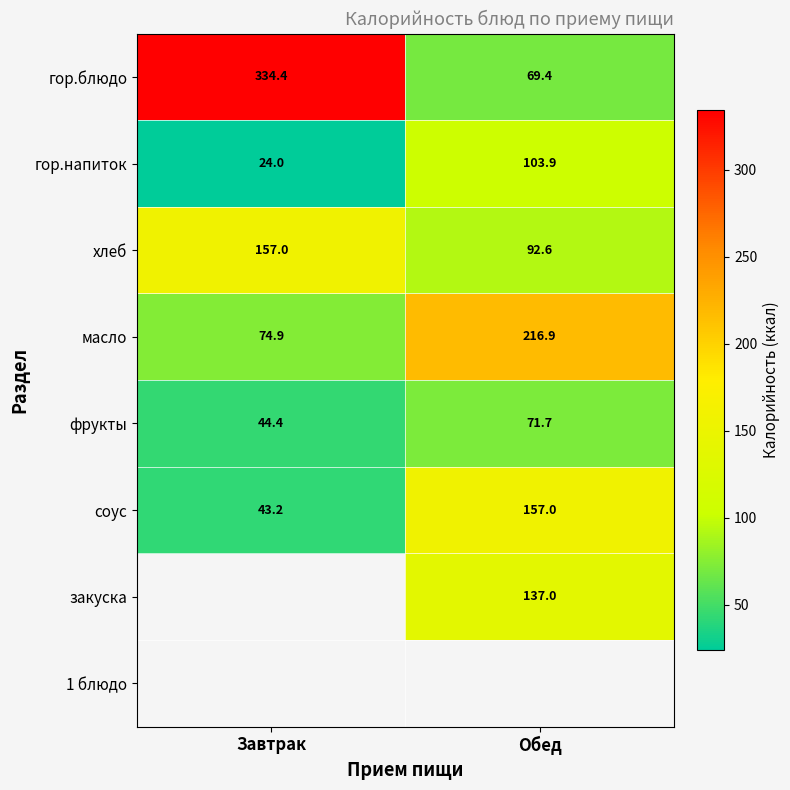

The value of масло at Завтрак is 106.2. True or false?

False